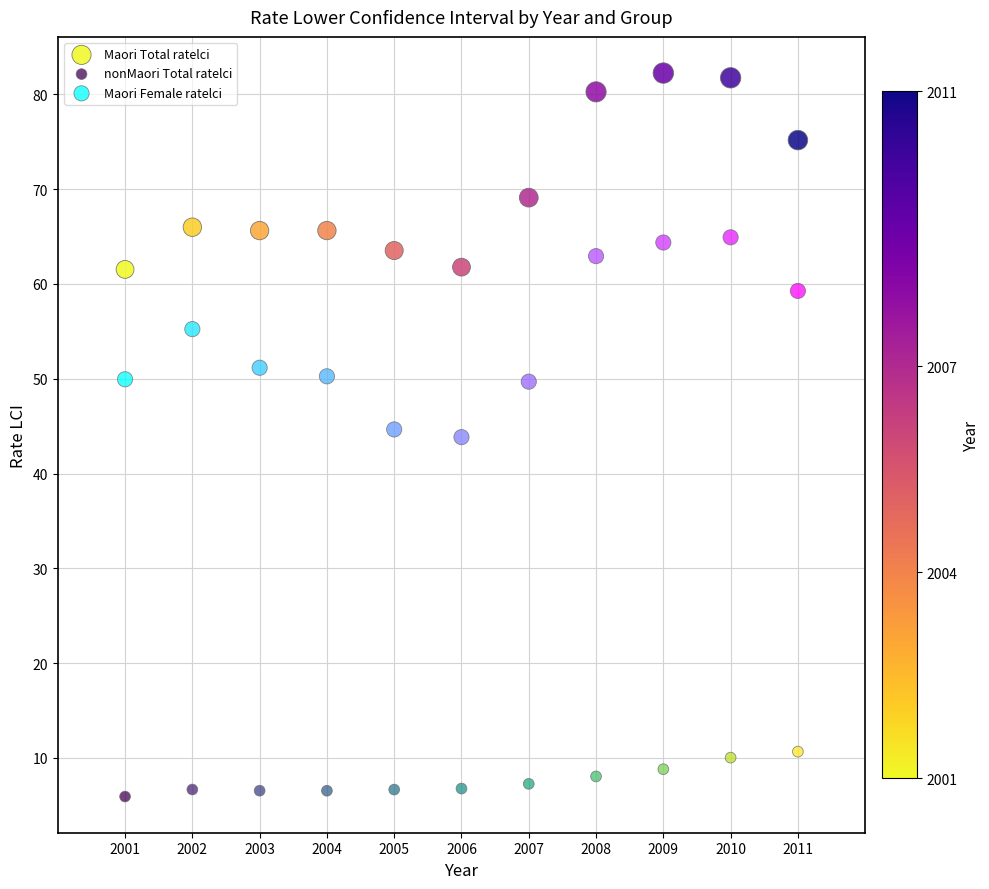

Across all data points, what is the range of Y values (max minus min)?

76.3